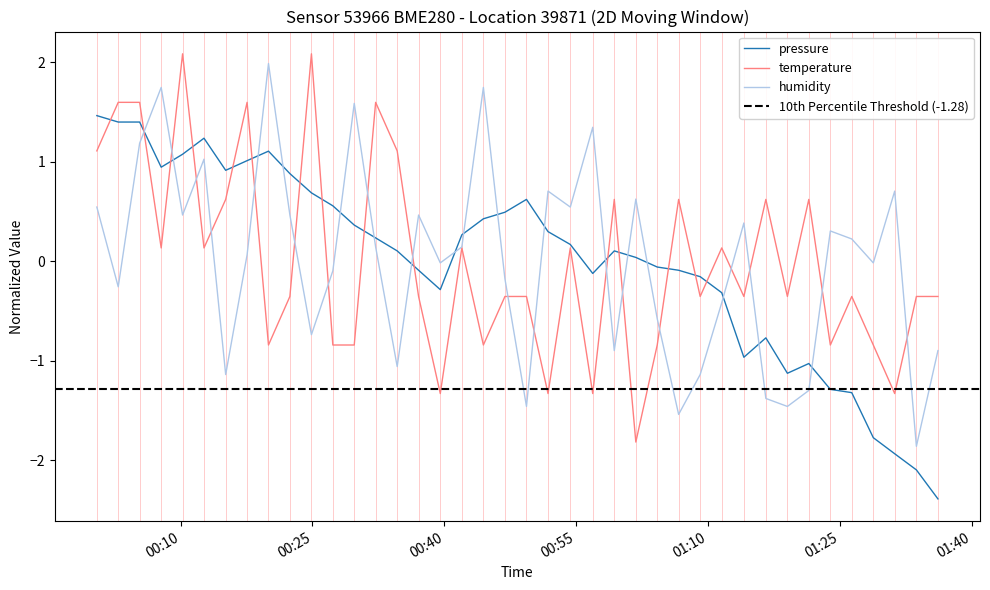

What is the highest value of the pressure series?

1.5